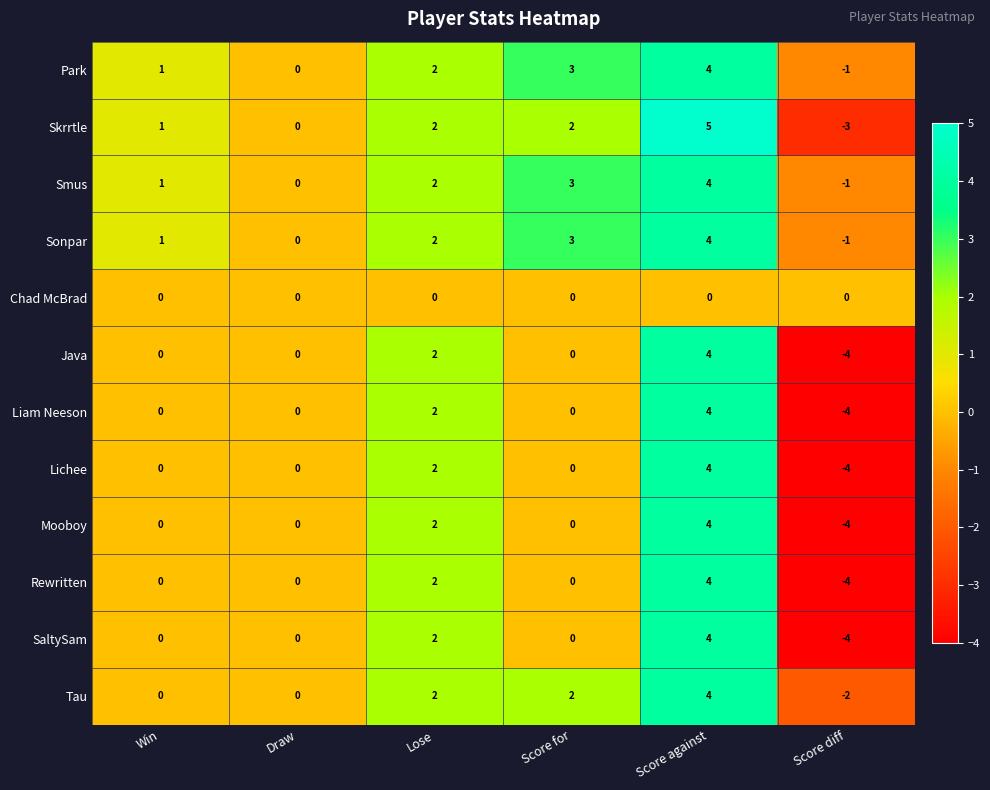

What is the spread (max minus min) of values at Score diff?

4